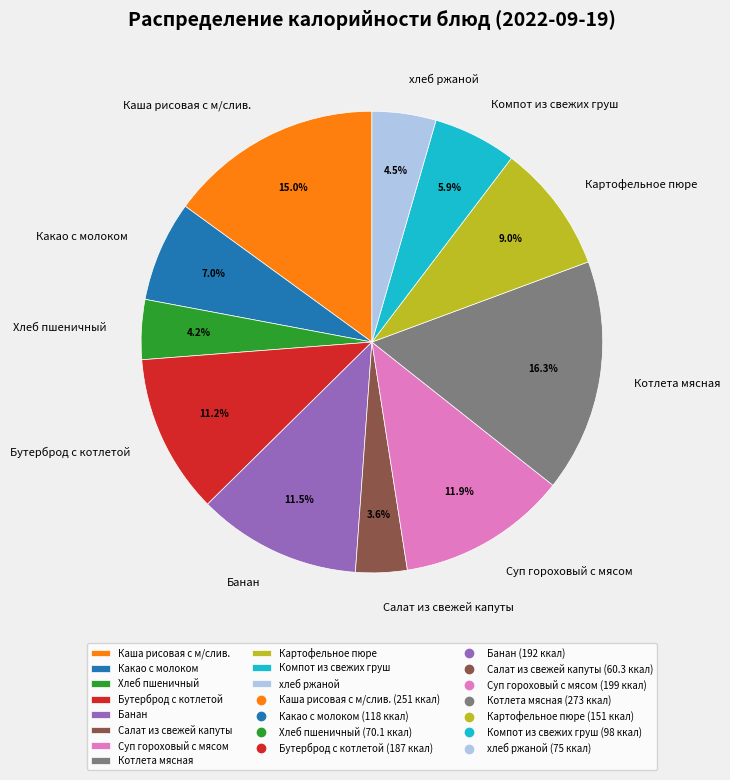

Is there a majority slice in this chart?

No